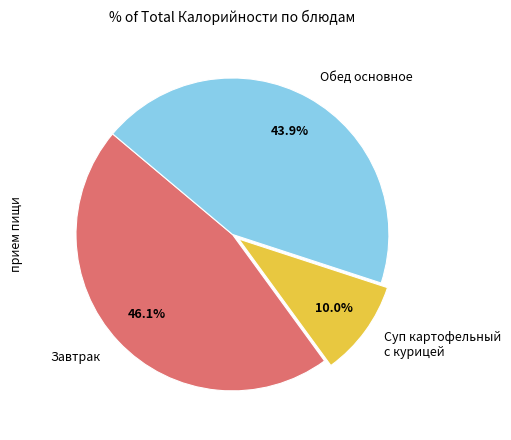

How many segments does this pie chart have?

3